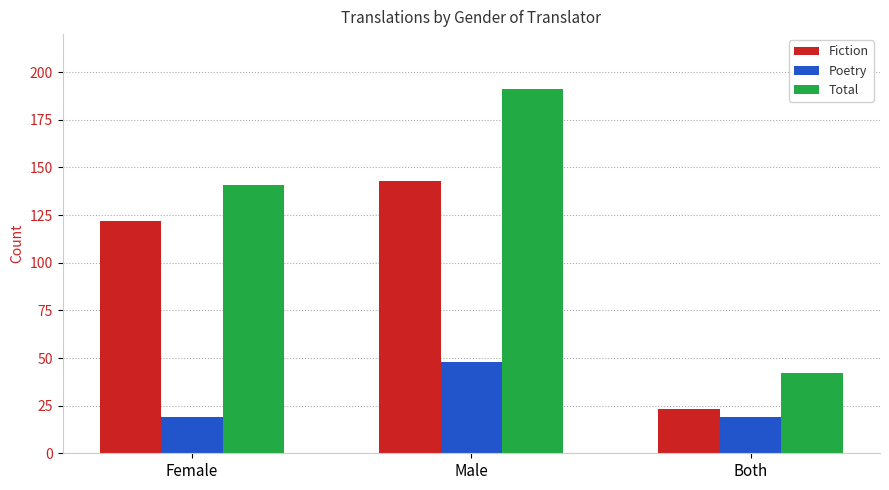

Which category has the highest value in the Total series?

Male